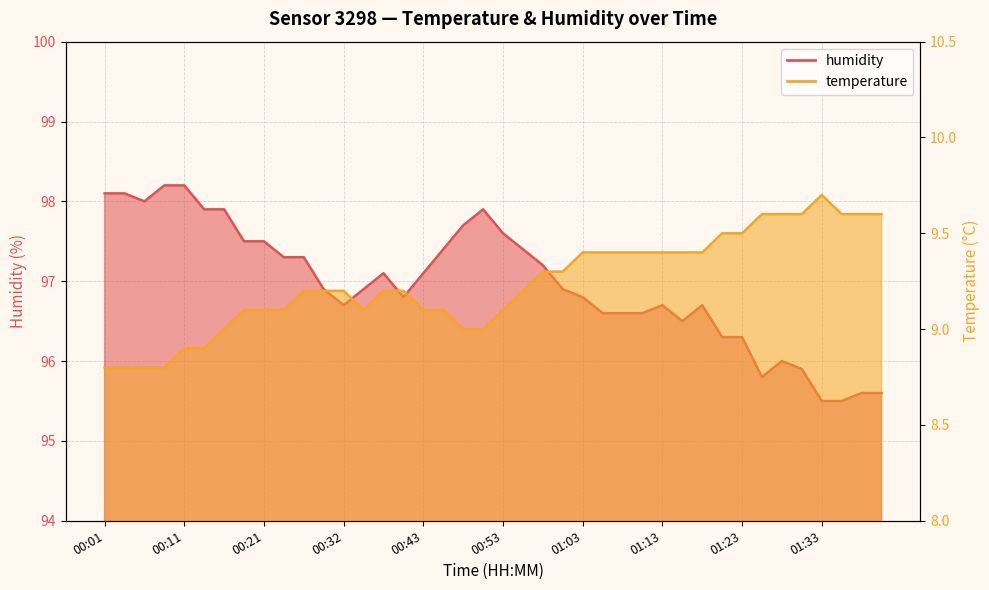

True or false: humidity has more than 0 interior local peaks.

True